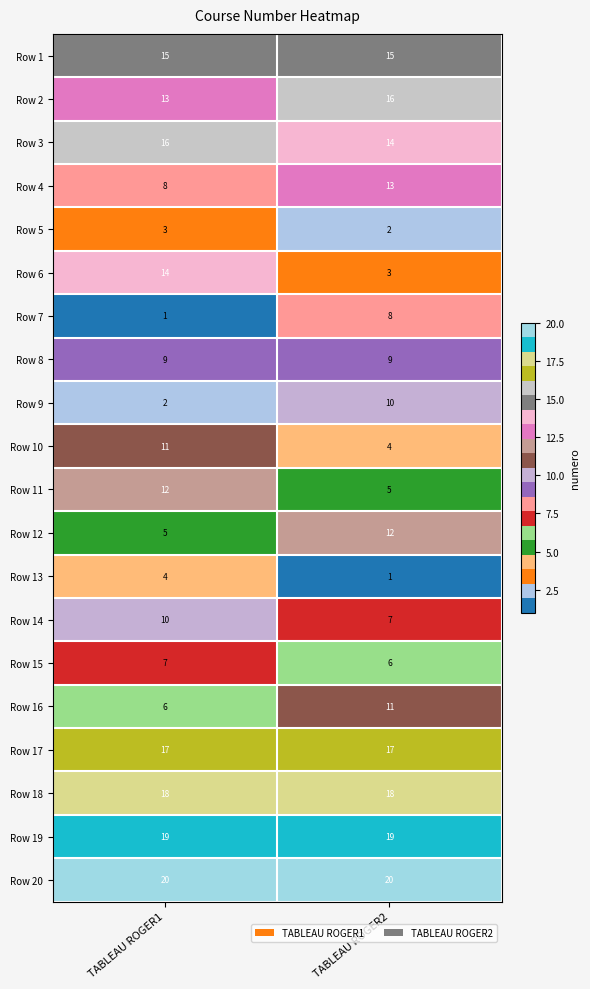

The Row 20 series shows 7 at TABLEAU ROGER1. True or false?

False